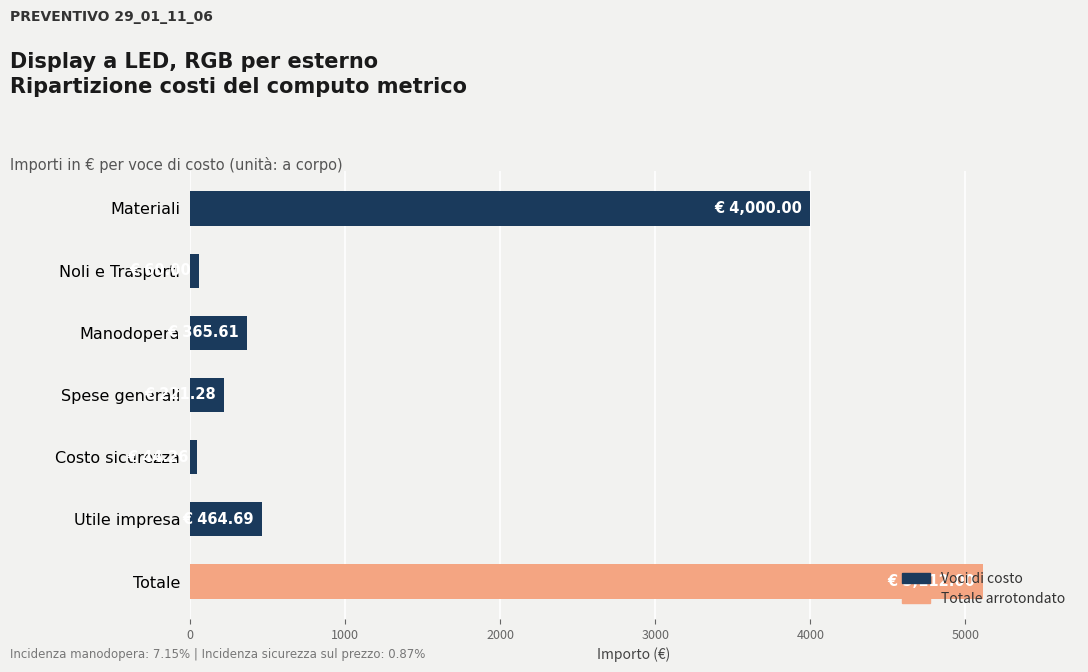

Between Noli e Trasporti and Utile impresa, which is larger?

Utile impresa